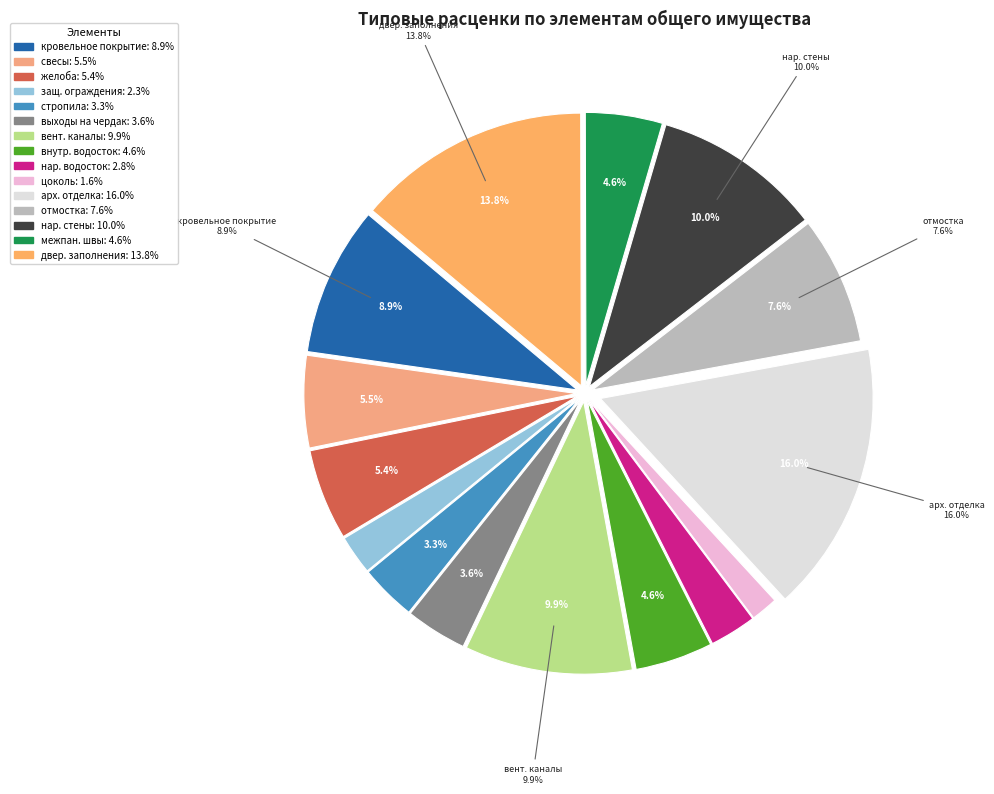

How many segments does this pie chart have?

15